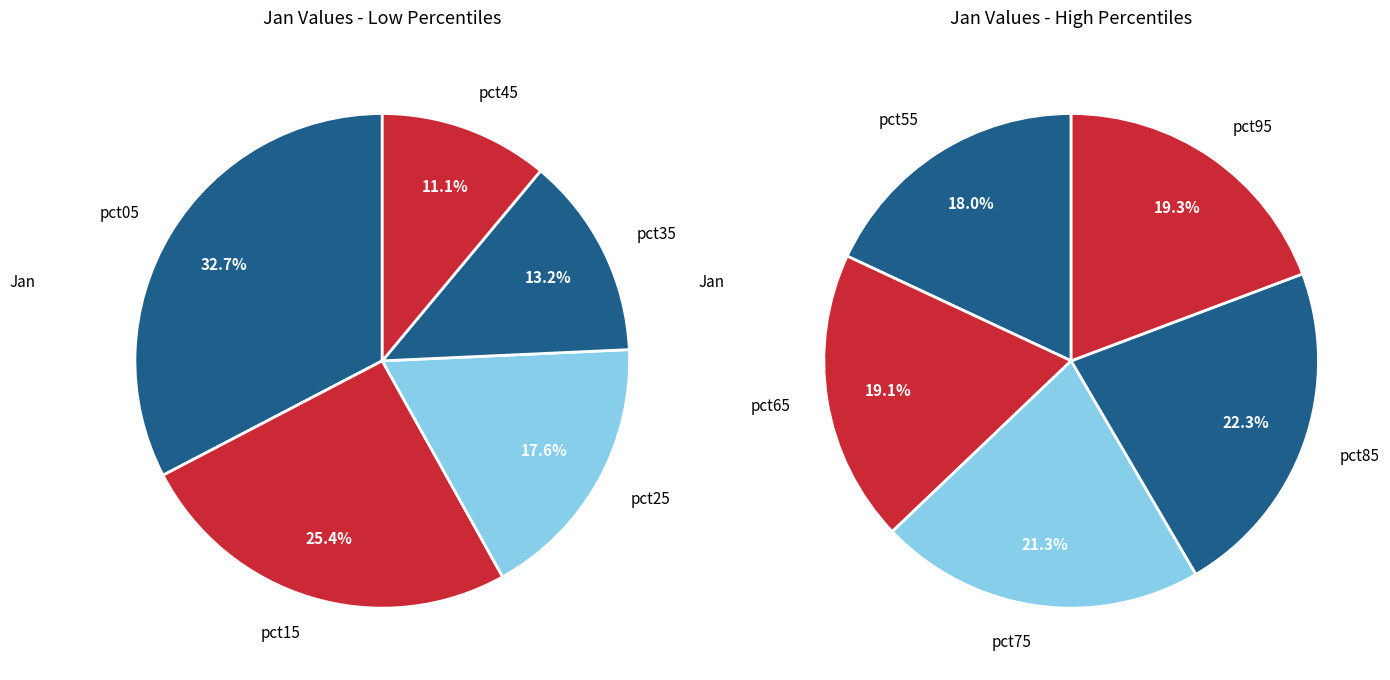

How many slices are in this pie chart?

10